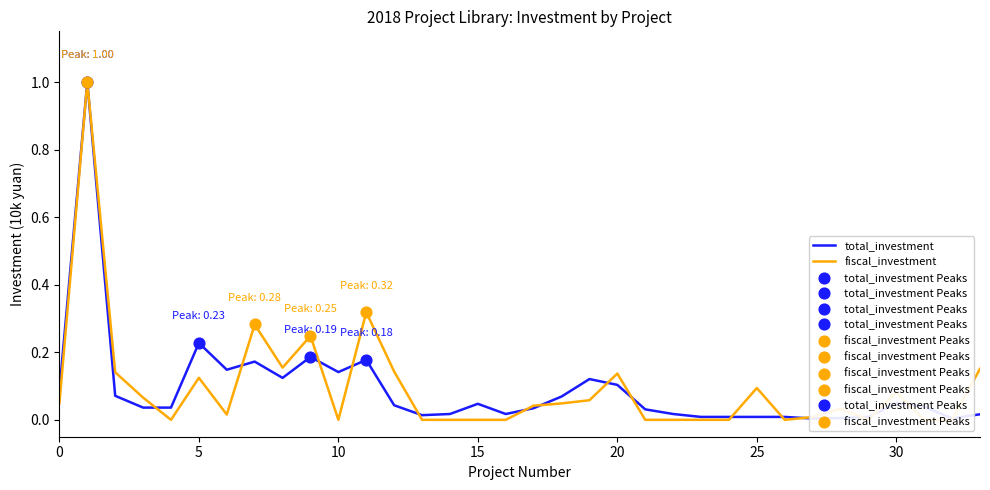

Which series has the largest Y range (max minus min)?

fiscal_investment